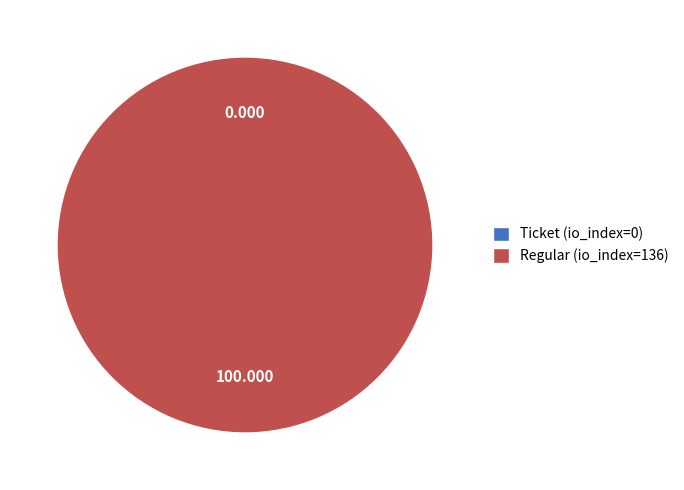

Is there any slice that represents more than half of the pie?

Yes